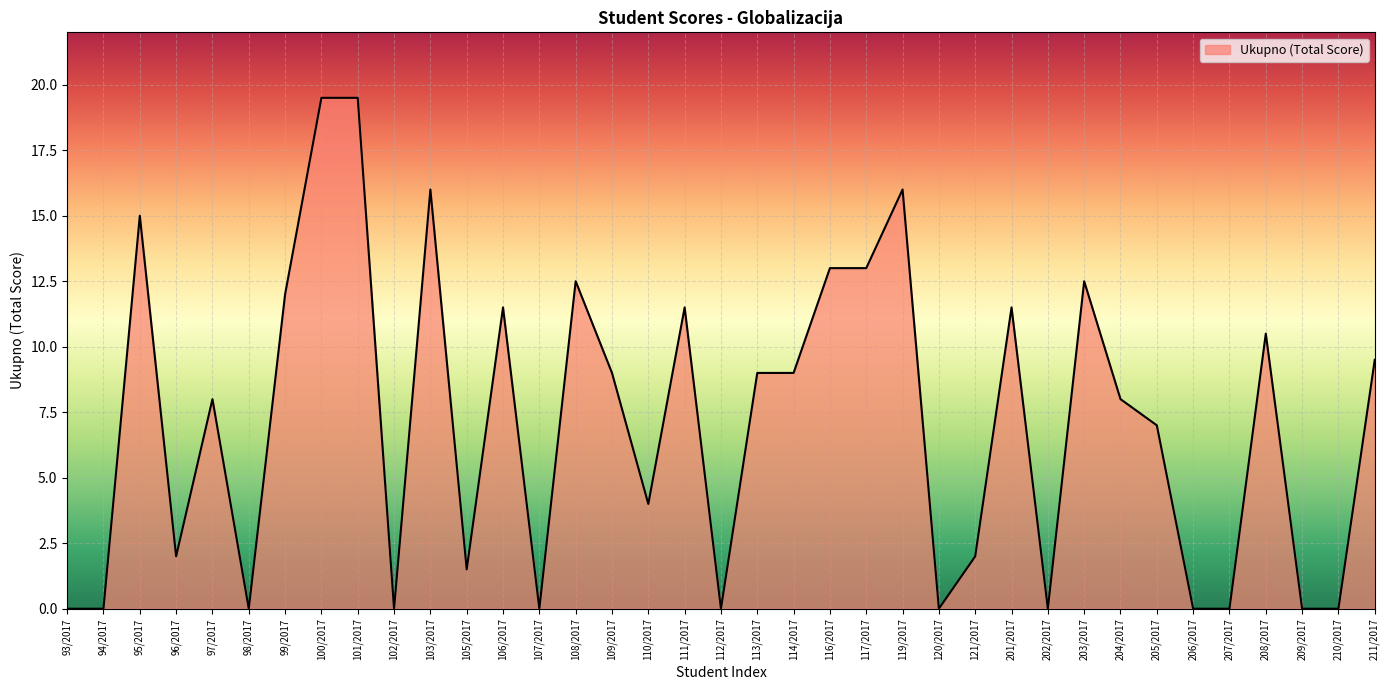

How many lines are shown in the chart?

1